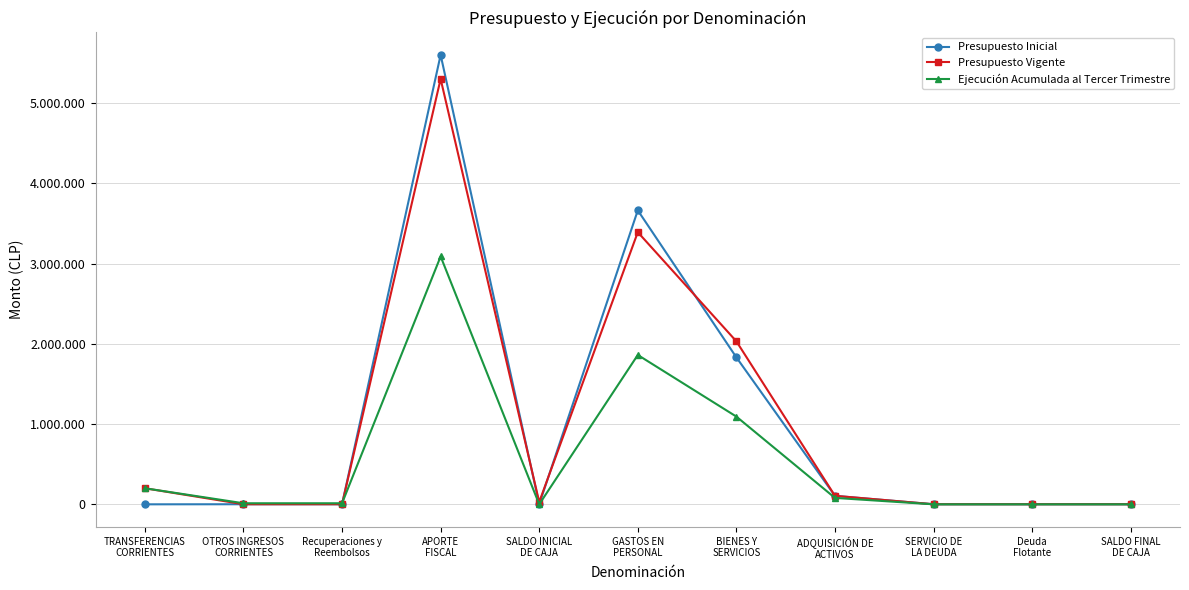

What are all the series names shown in the legend?

Presupuesto Inicial, Presupuesto Vigente, Ejecución Acumulada al Tercer Trimestre